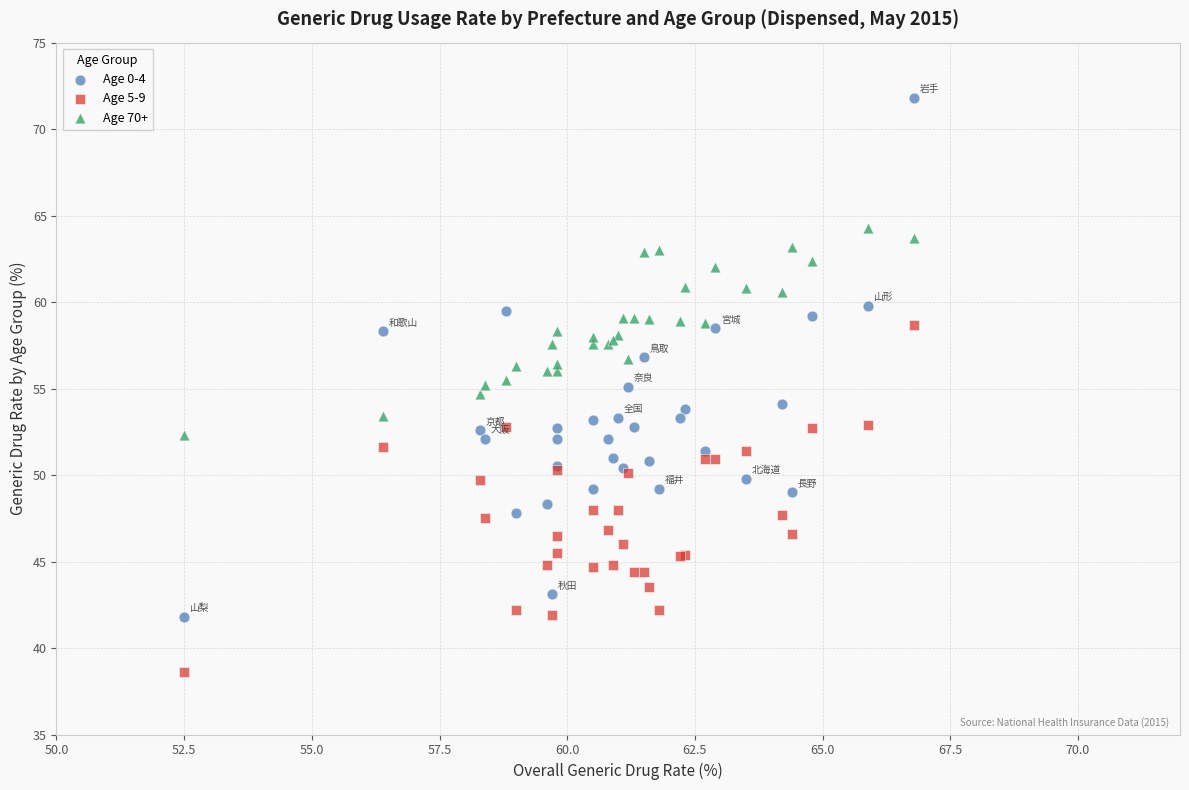

Which series has the largest Y range (max minus min)?

Age 0-4